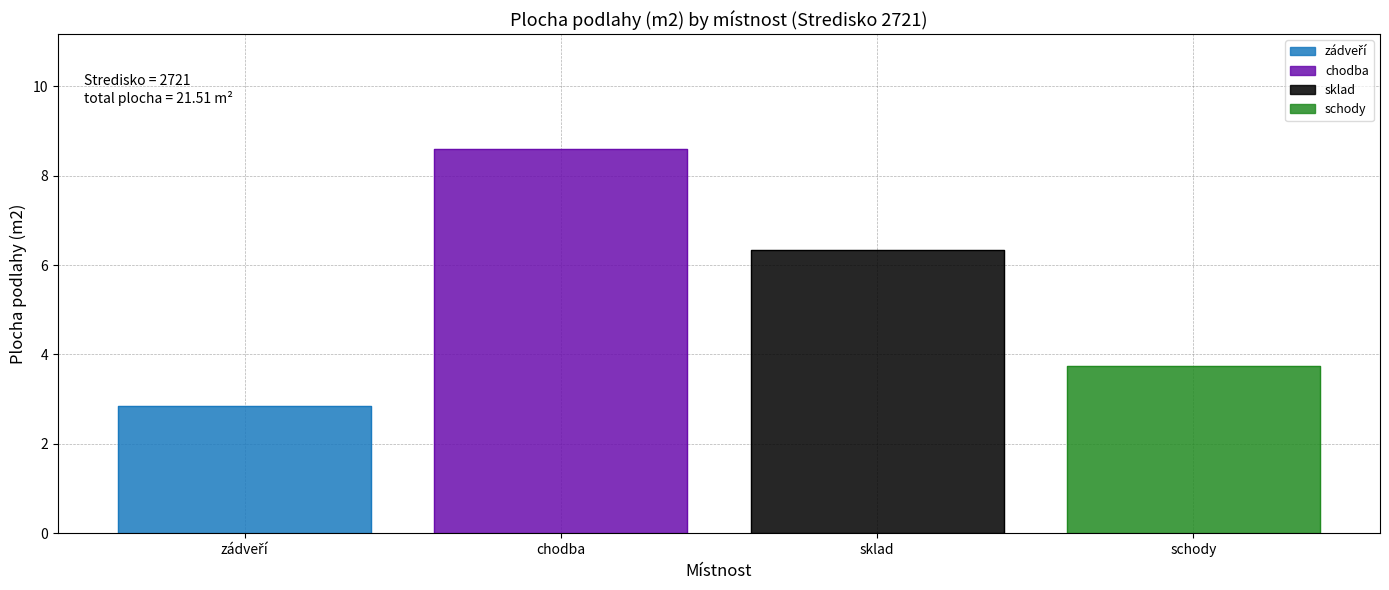

What is the average value?

5.4